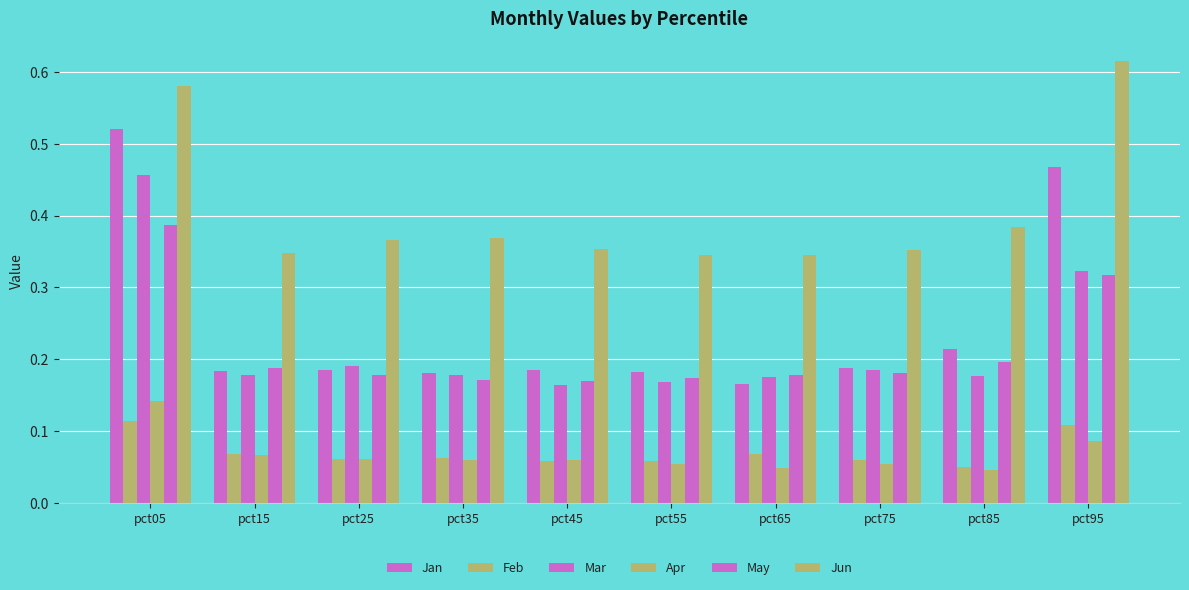

Is it true that Mar equals 0.1 at pct55?

False